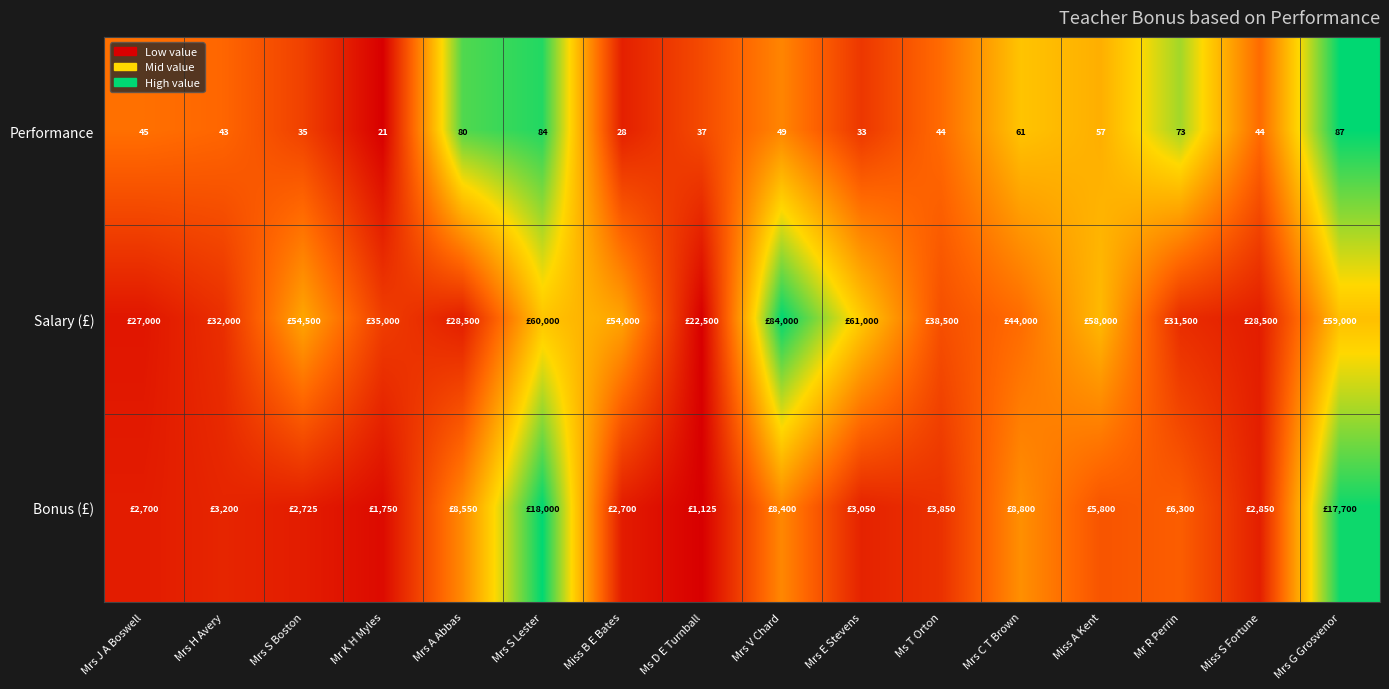

Which category has the highest value in the Performance series?

Mrs G Grosvenor